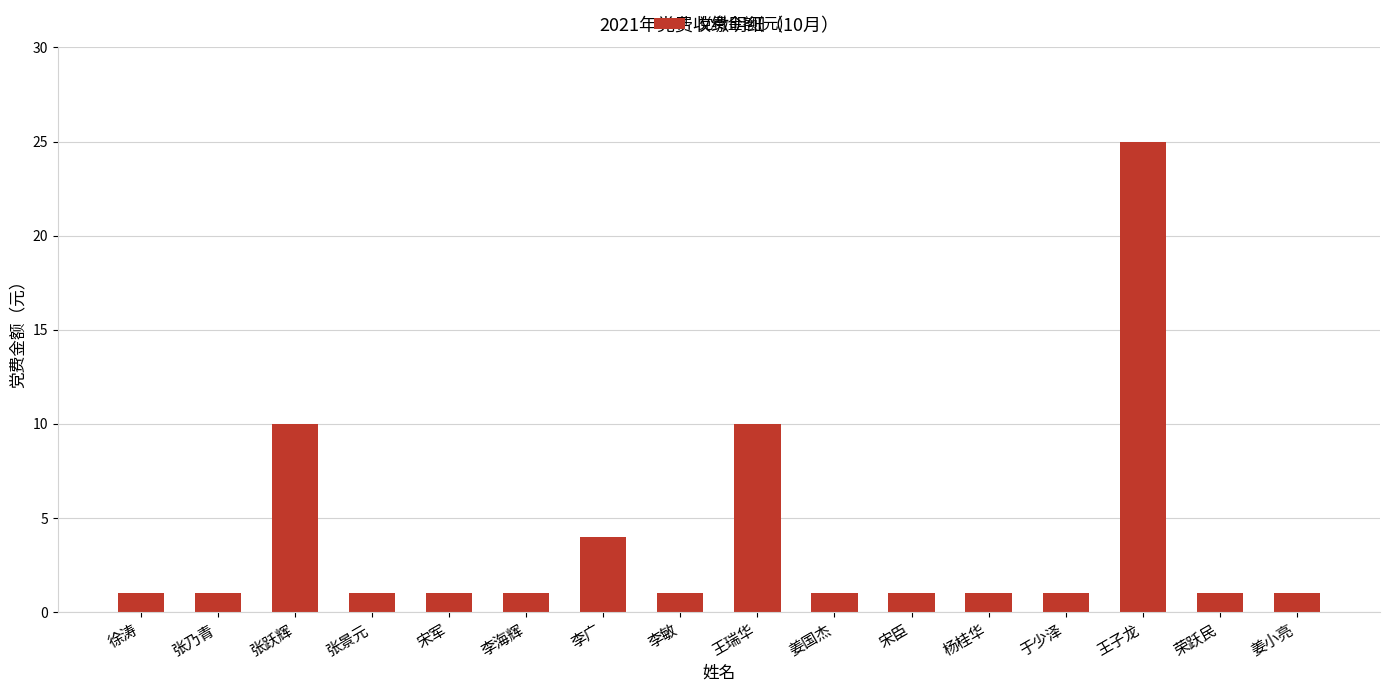

What is the difference between the maximum and minimum values?

24